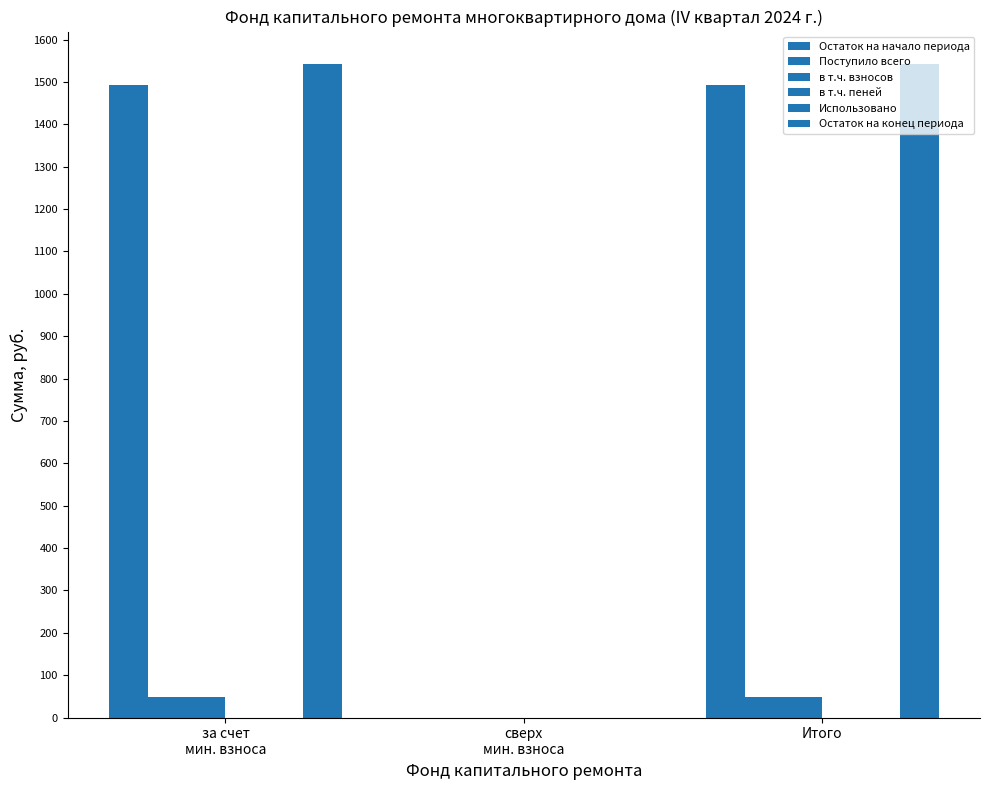

What is the difference between the second highest and minimum values in the Остаток на начало периода series?

1493.6